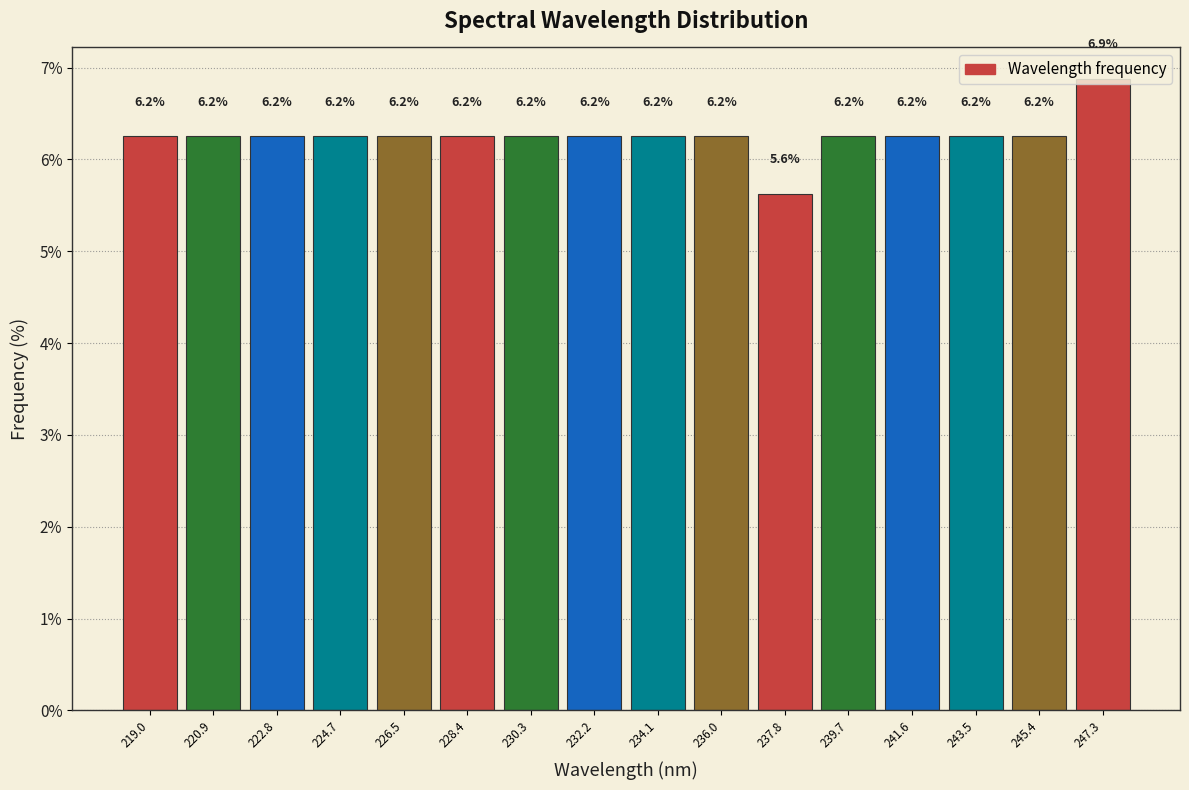

Over which range of the x-axis is the bar tallest?

246.4 to 248.2